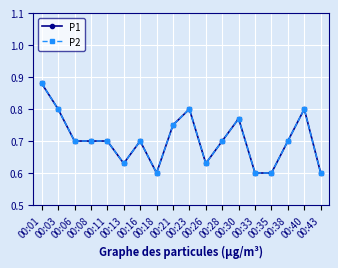

Does the chart have visible grid lines?

Yes